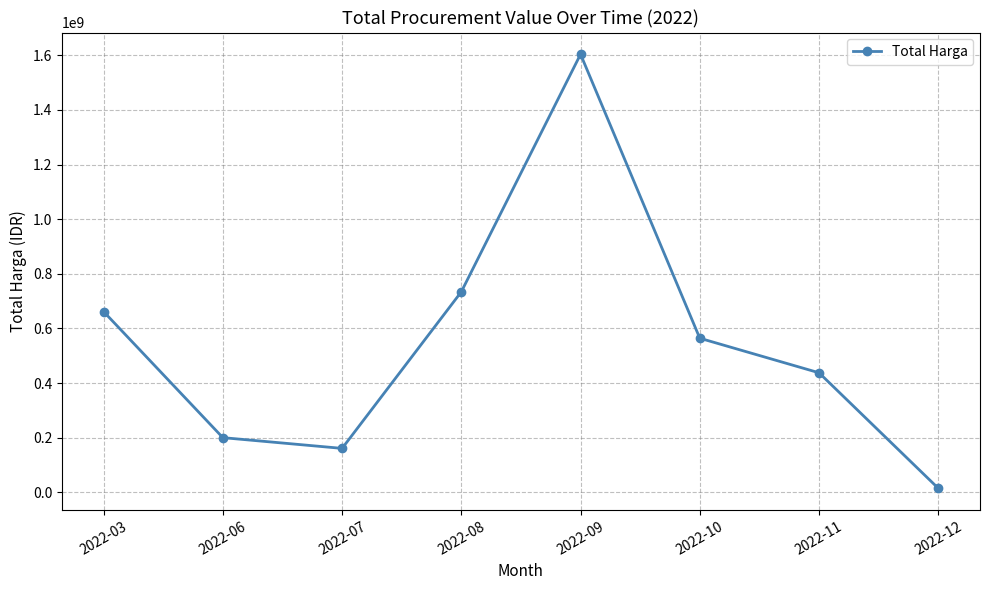

Which label corresponds to the largest value in the chart?

2022-09